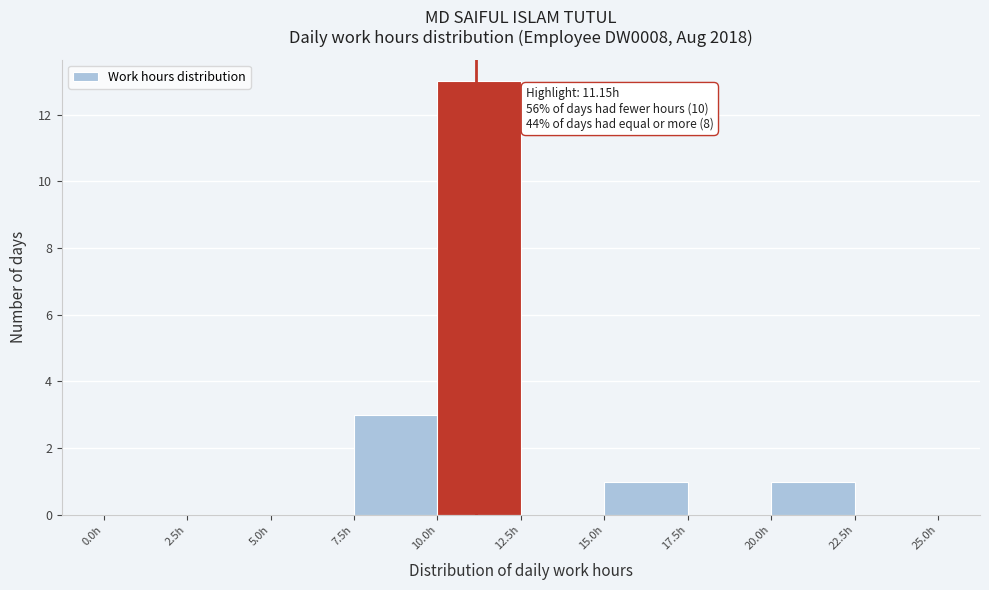

Over which range of the x-axis is the bar tallest?

10.0 to 12.5